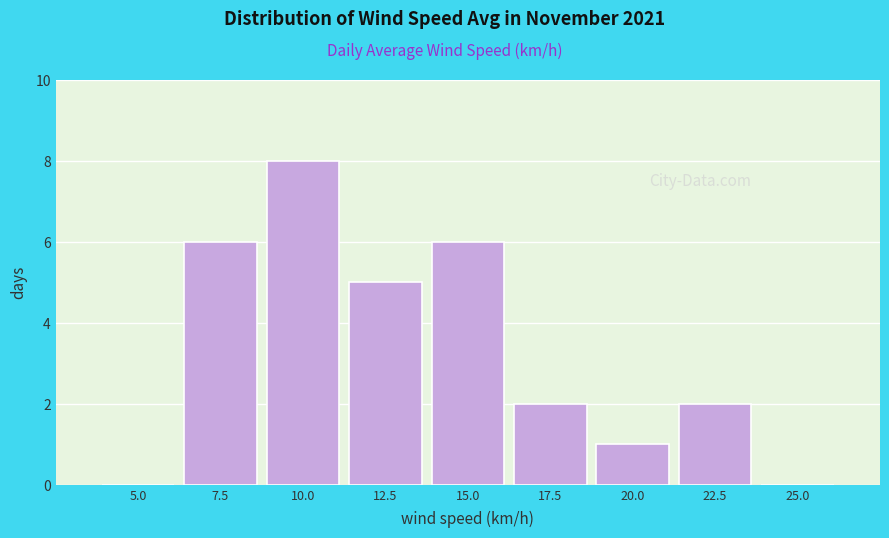

Reading right to left, extract all data points from this chart.

25.0=0	22.5=2	20.0=1	17.5=2	15.0=6	12.5=5	10.0=8	7.5=6	5.0=0